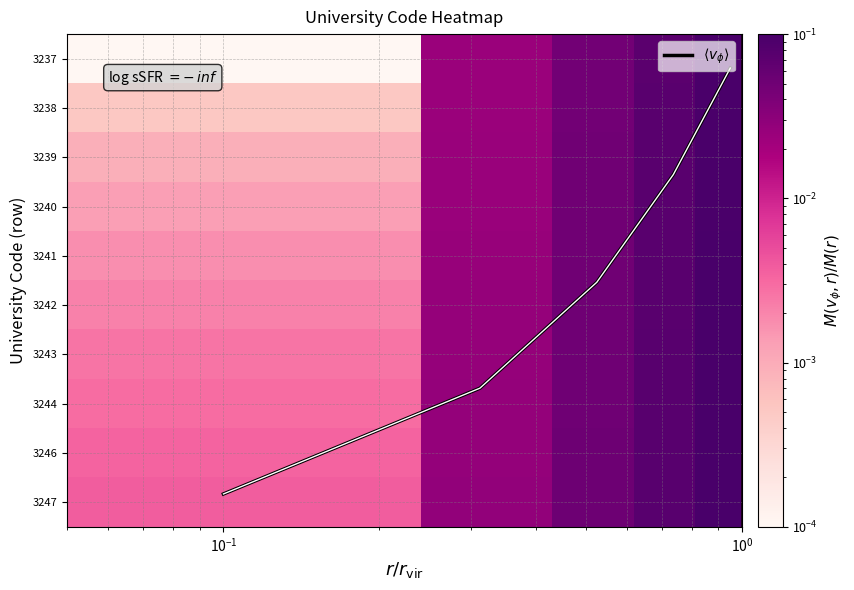

At how many categories does at least one series exceed 5?

2